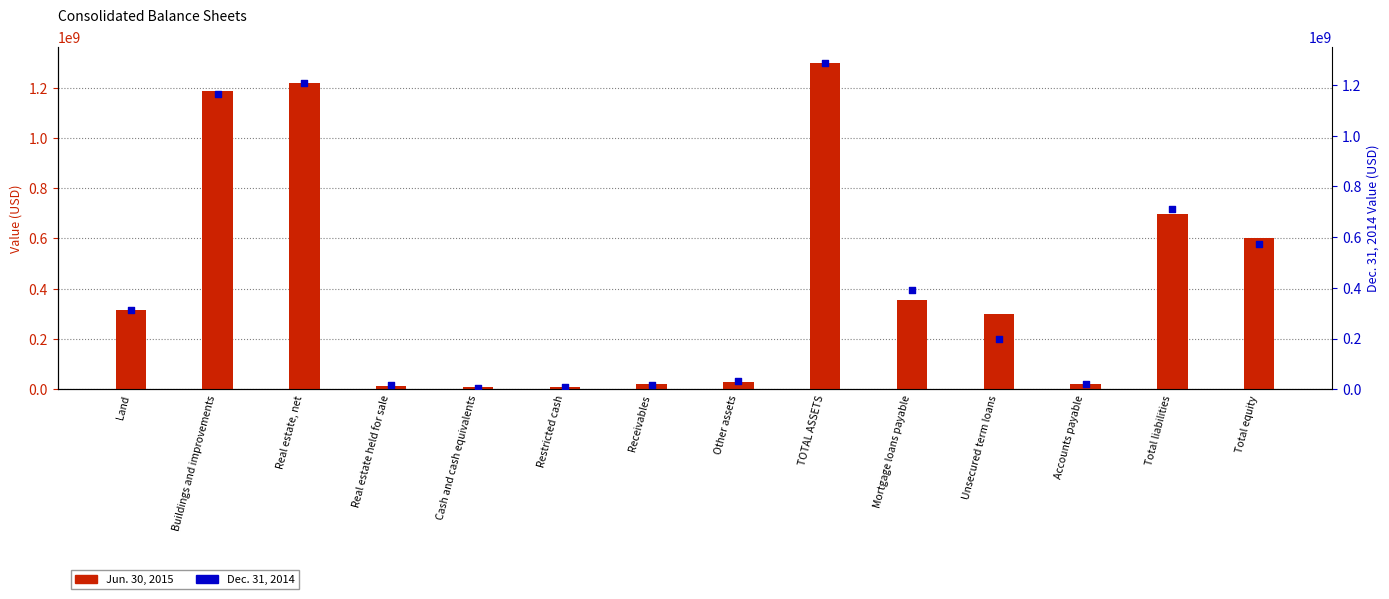

What is the total value across all series at Other assets?

60548000